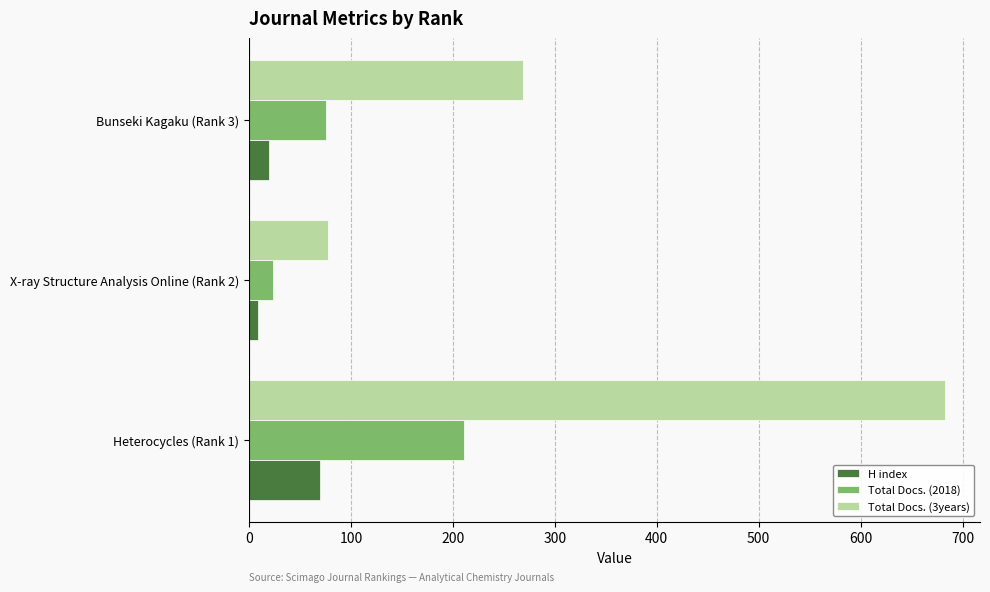

Which series has the widest spread of values?

Total Docs. (3years)